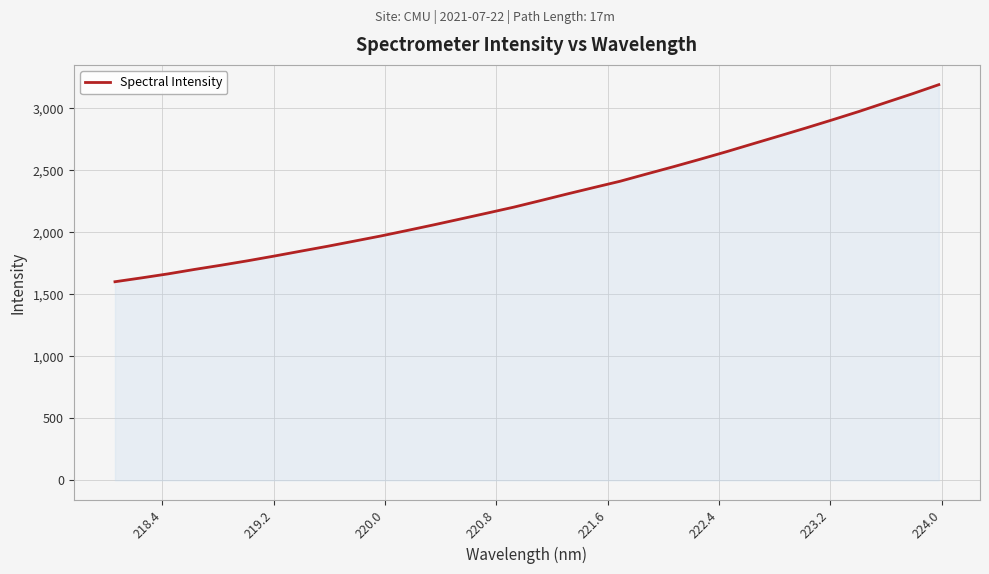

What is the difference between the maximum and minimum values?

1588.9